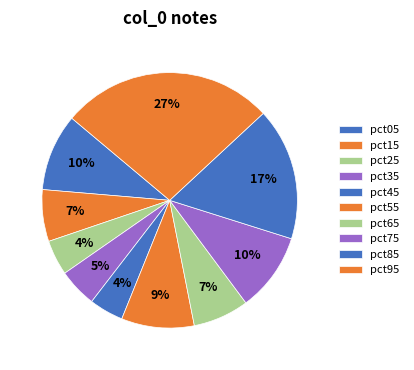

How many segments does this pie chart have?

10